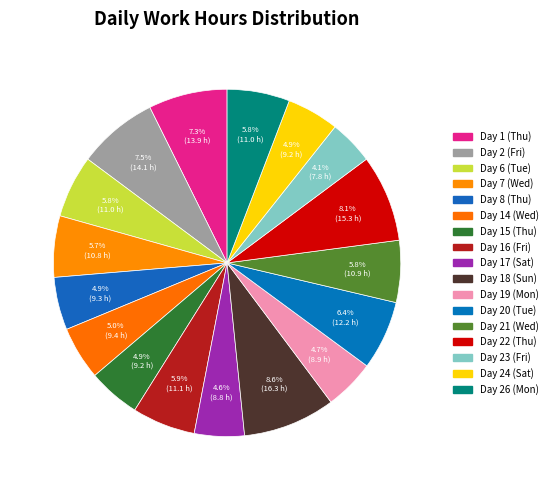

Does any single category account for the majority?

No